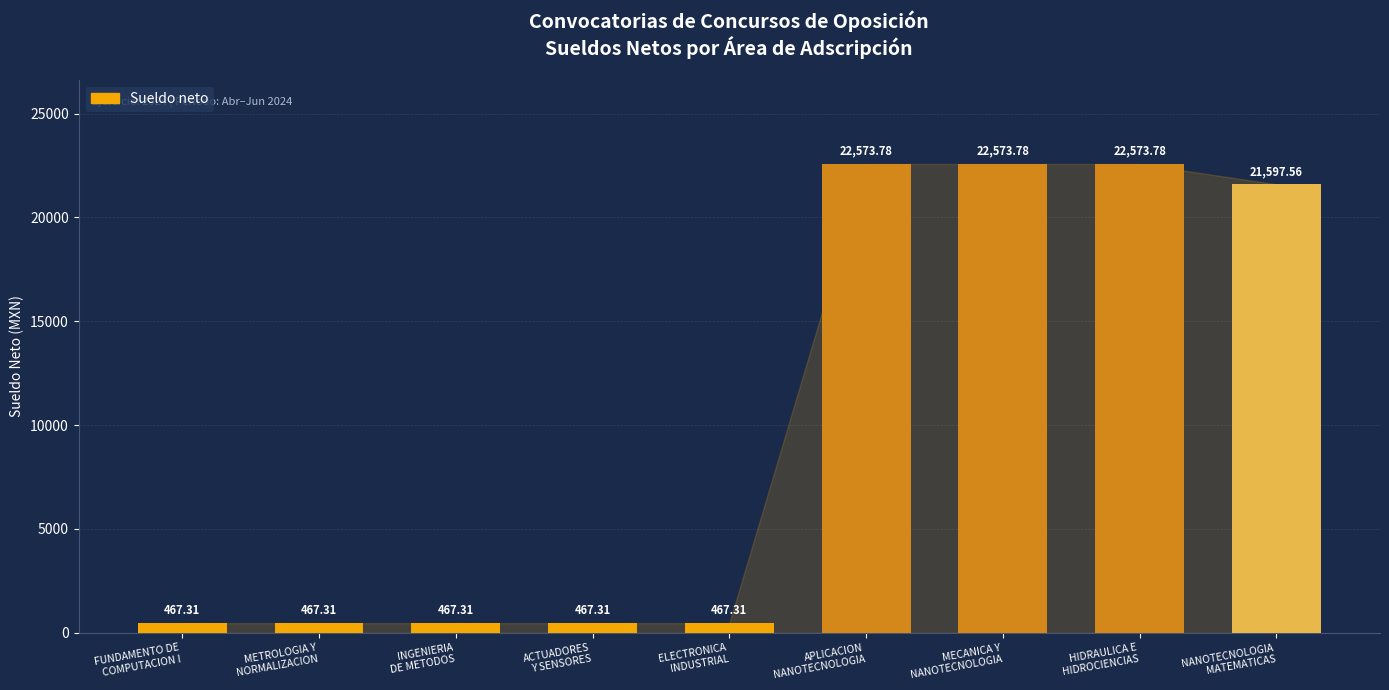

What is the minimum value shown in the chart?

467.3